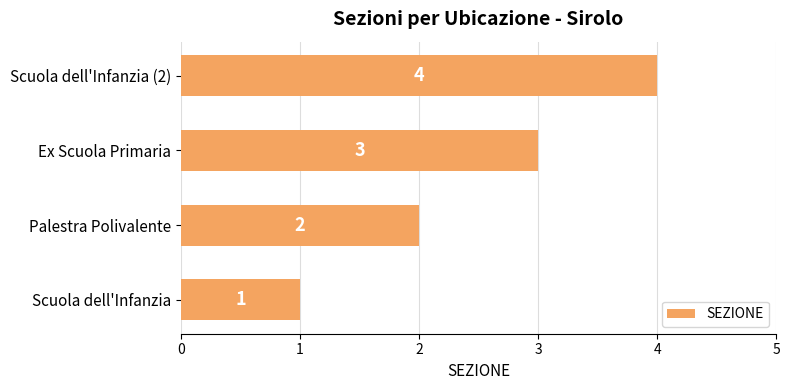

What is the sum of all values?

10